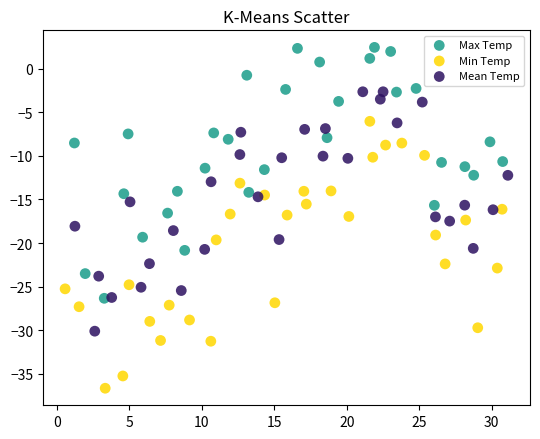

Which series has the largest Y range (max minus min)?

Min Temp